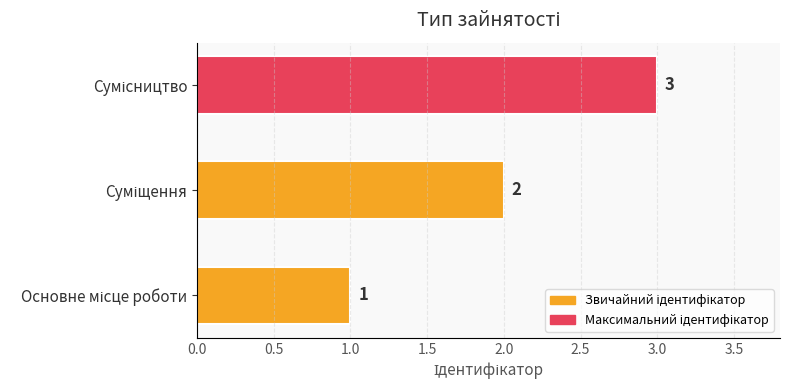

What is the sum of all values?

6